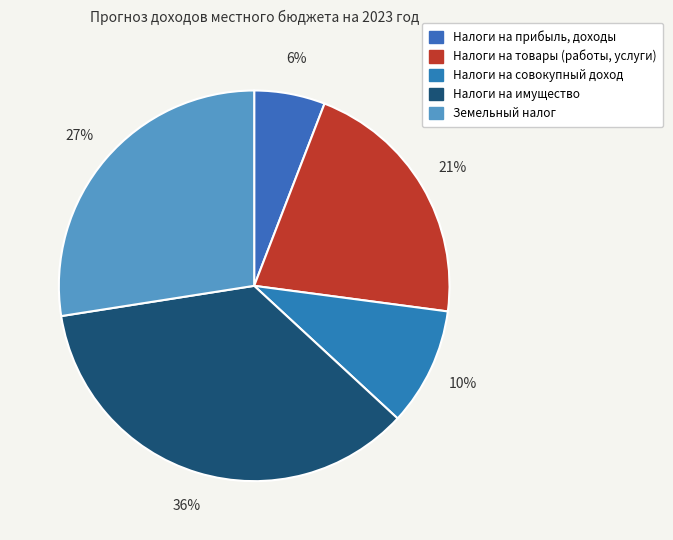

To the nearest percent, what is the average slice percentage?

20%